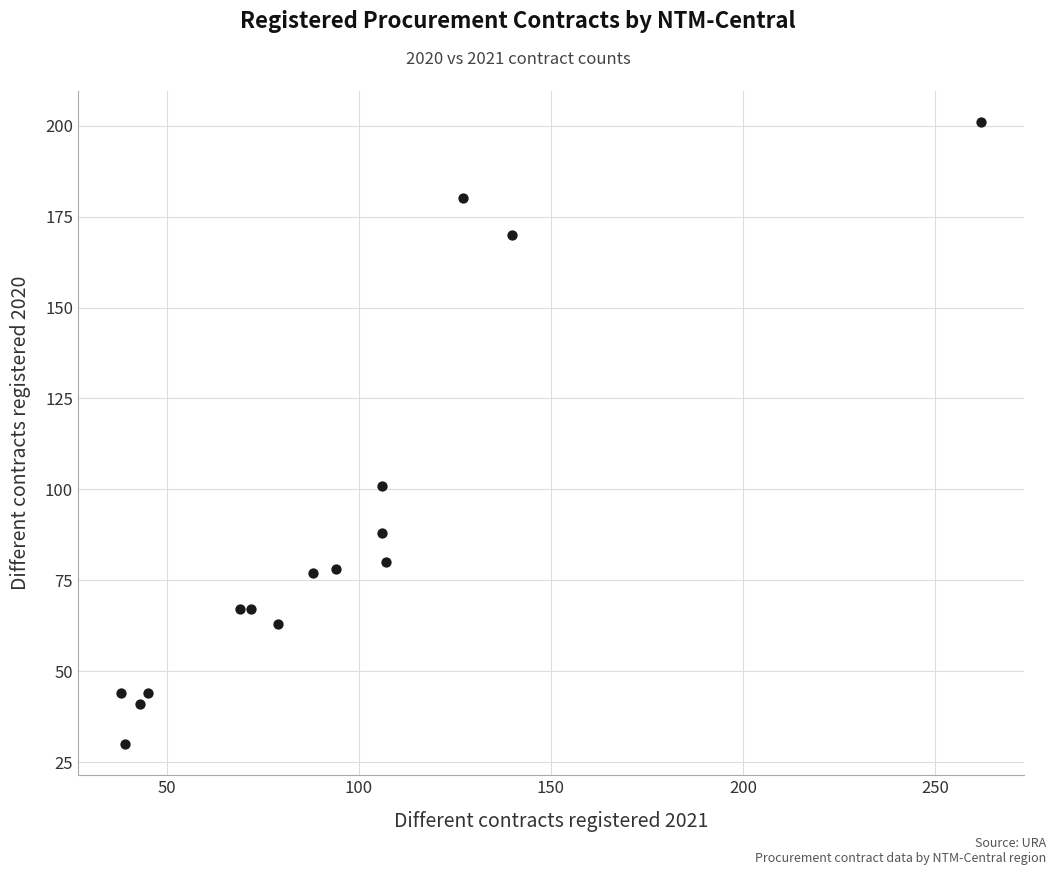

What is the range of X values (max minus min)?

224